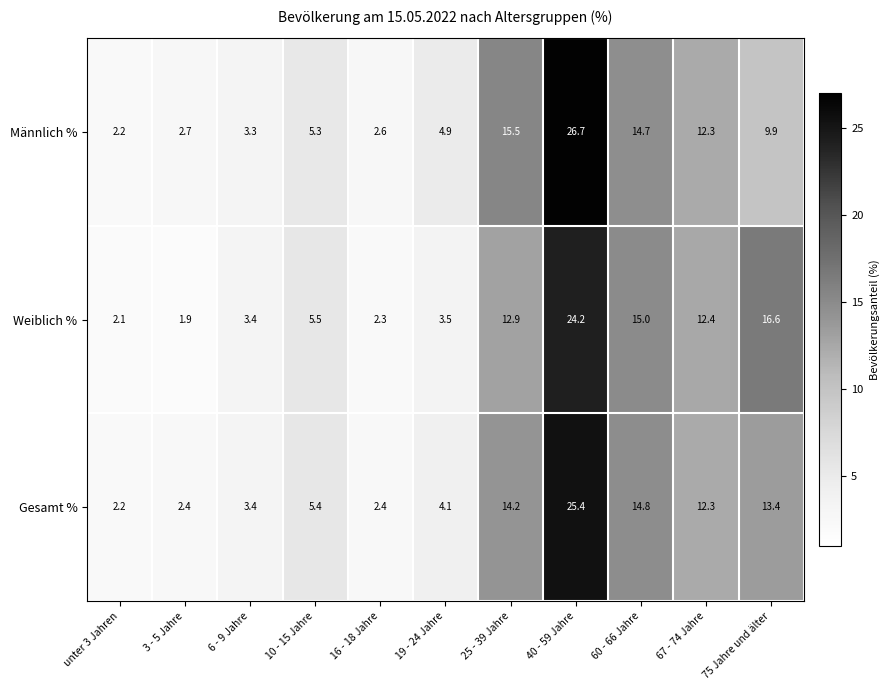

Where is Männlich % nearest to the value 14?

60 - 66 Jahre